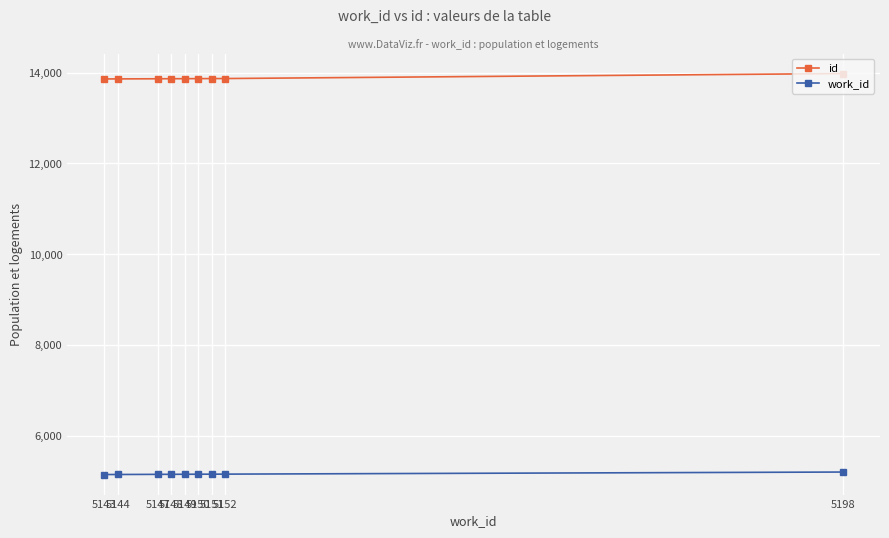

At how many categories does at least one series exceed 11057?

9